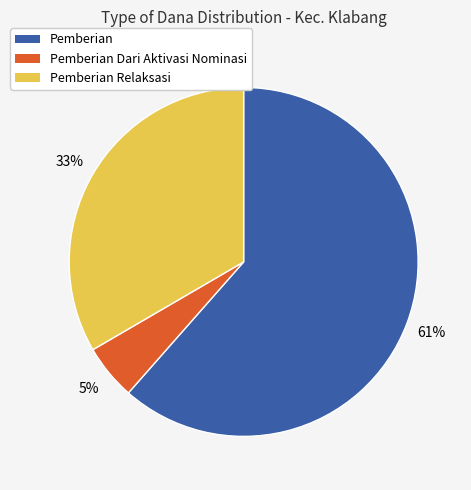

Is there any slice that represents more than half of the pie?

Yes